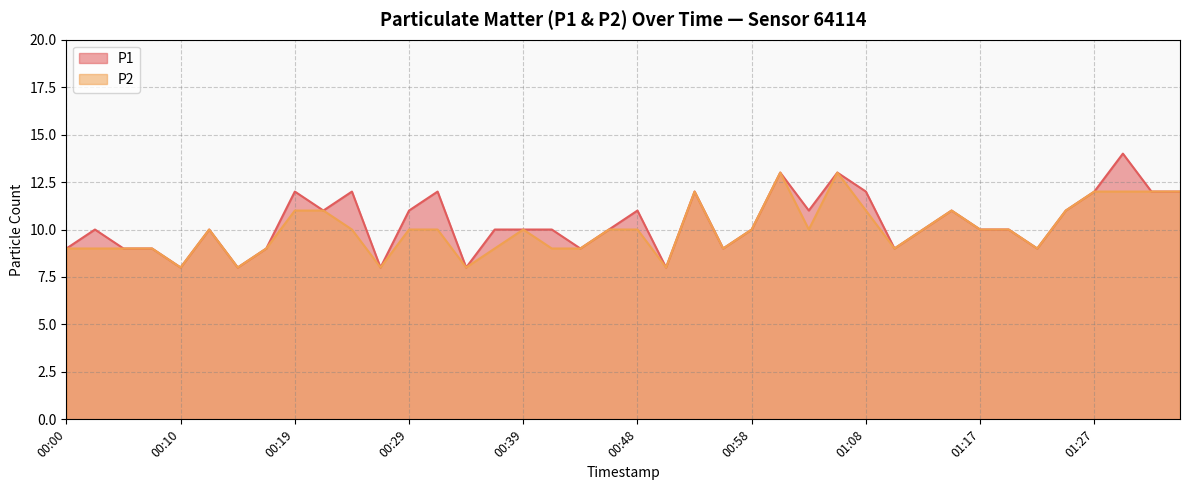

How many lines are shown in the chart?

2